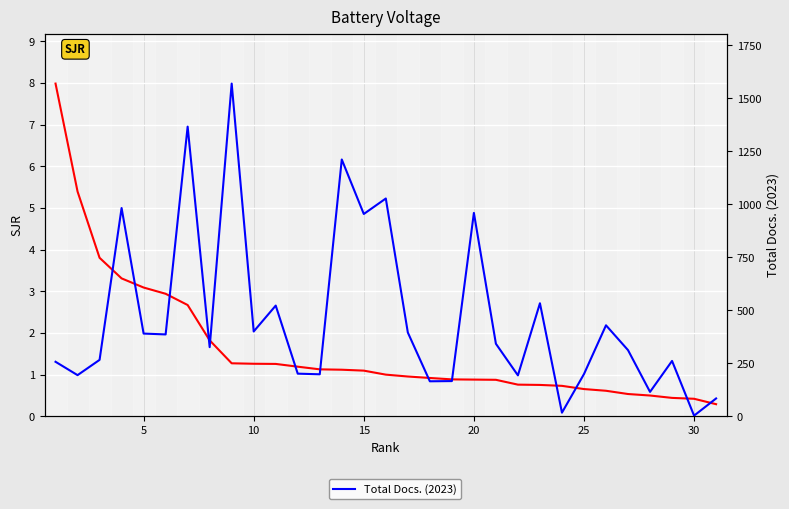

The value of Total Docs. (2023) at 20 is 548.7. True or false?

False